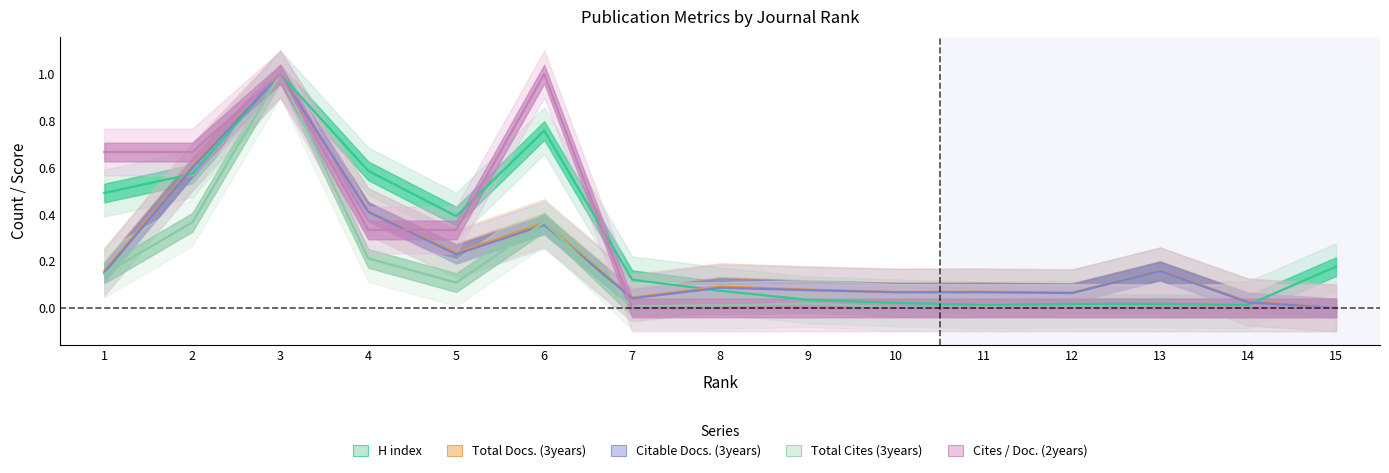

True or false: H index and Total Cites (3years) cross at least once.

False